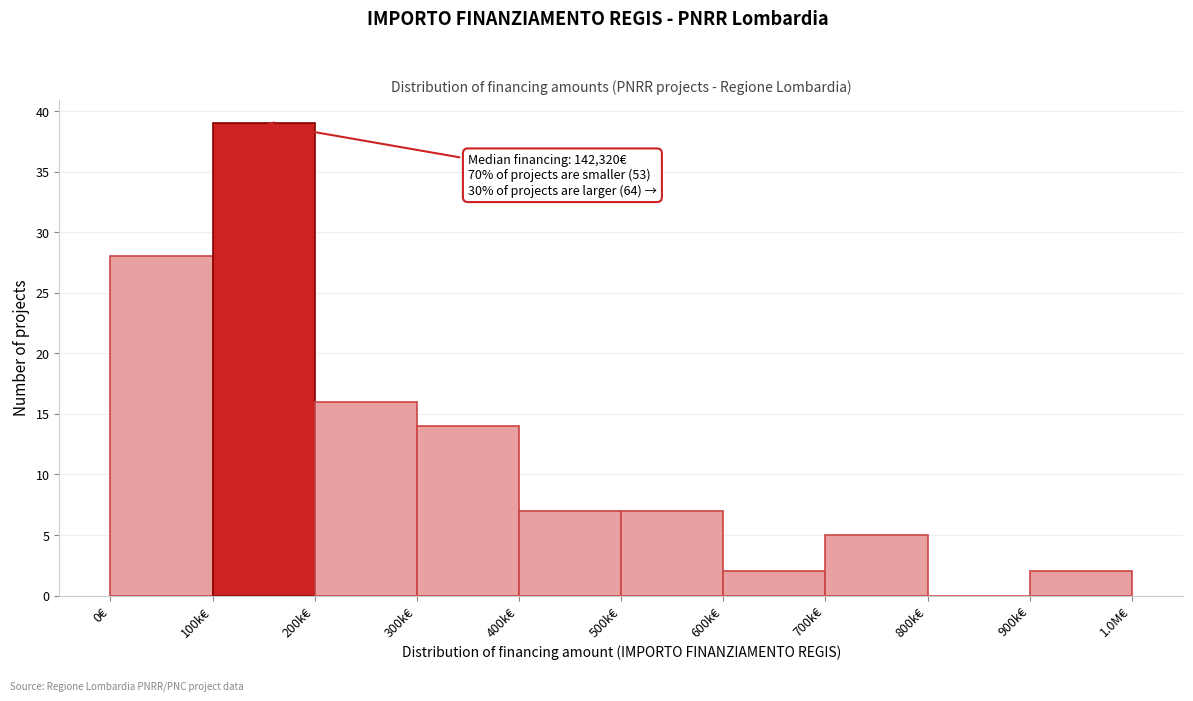

Reading right to left, transcribe all the data shown in this chart.

900k€=2	800k€=0	700k€=5	600k€=2	500k€=7	400k€=7	300k€=14	200k€=16	100k€=39	0€=28